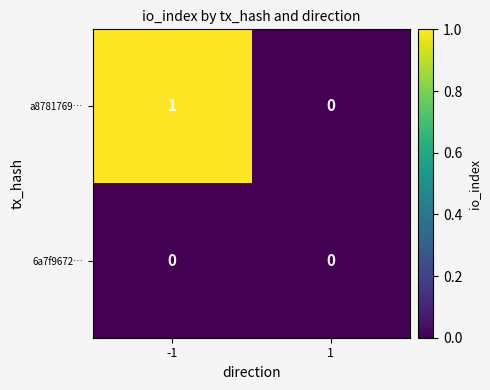

Rank the series by their maximum value, from lowest to highest.

6a7f9672…, a8781769…